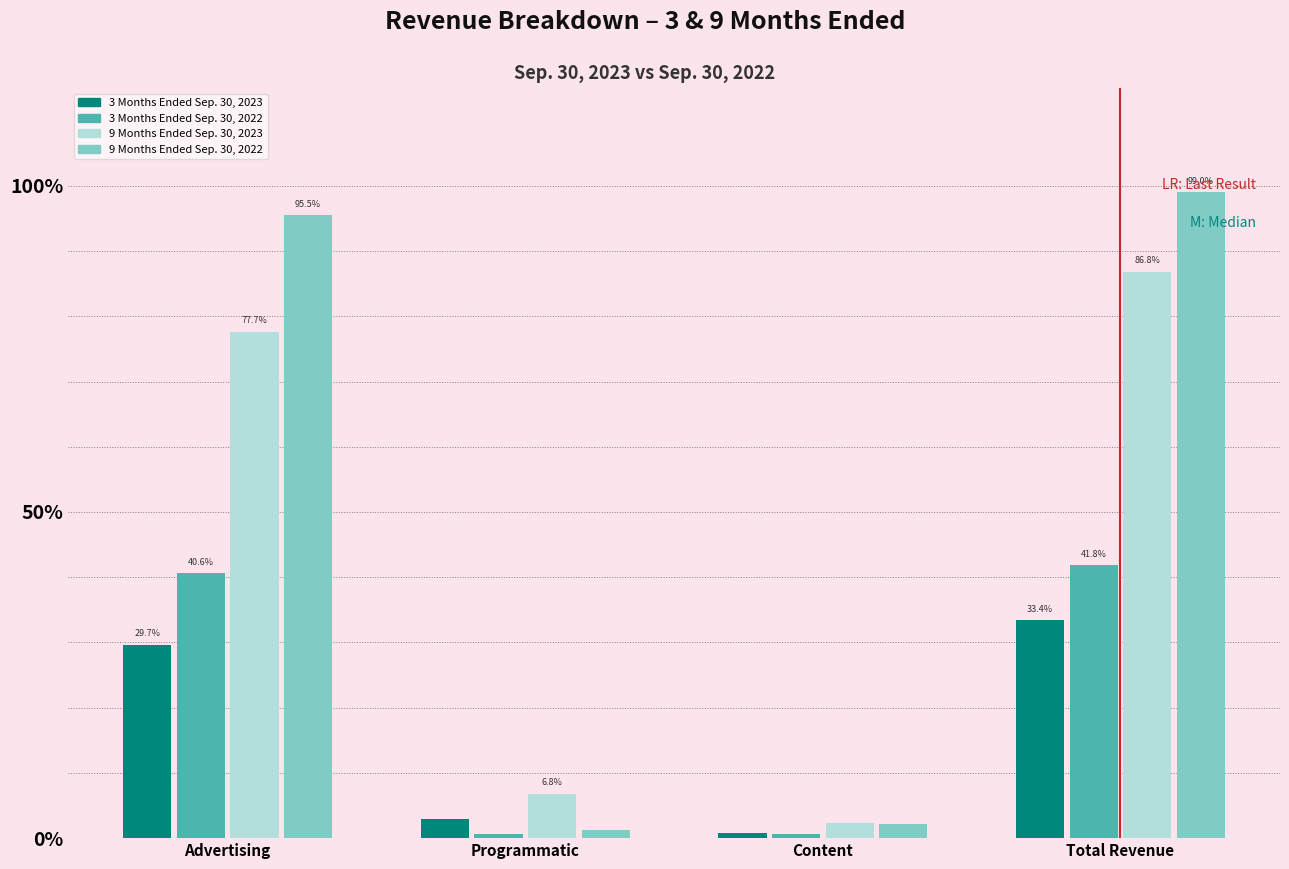

Is the value of 9 Months Ended Sep. 30, 2022 at Advertising greater than the value of 9 Months Ended Sep. 30, 2023 at Programmatic?

Yes